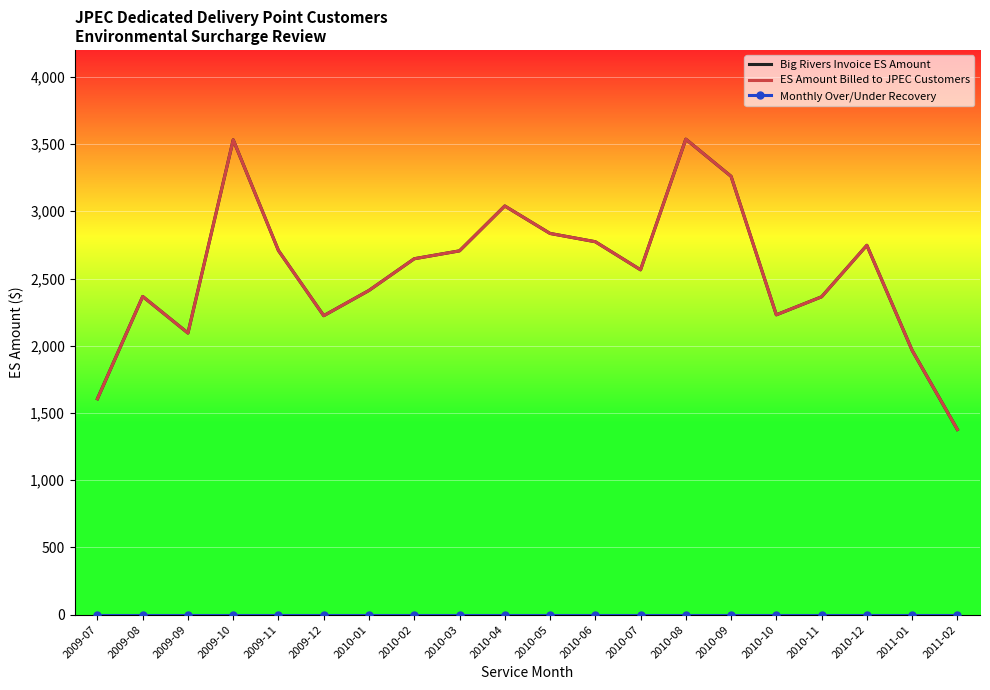

Rank the series by their maximum value, from highest to lowest.

Big Rivers Invoice ES Amount, ES Amount Billed to JPEC Customers, Monthly Over/Under Recovery